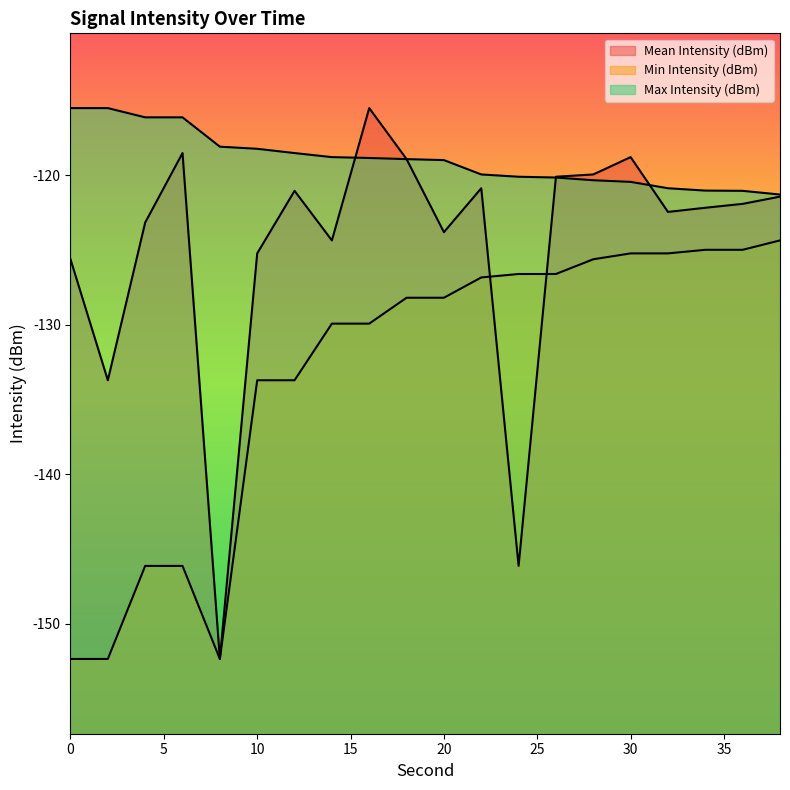

How many data points in Max Intensity (dBm) are less than -118?

16